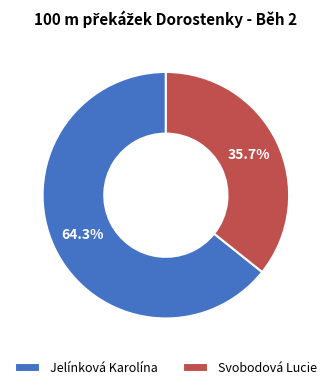

Is it true that Svobodová Lucie is 48% of the pie?

False